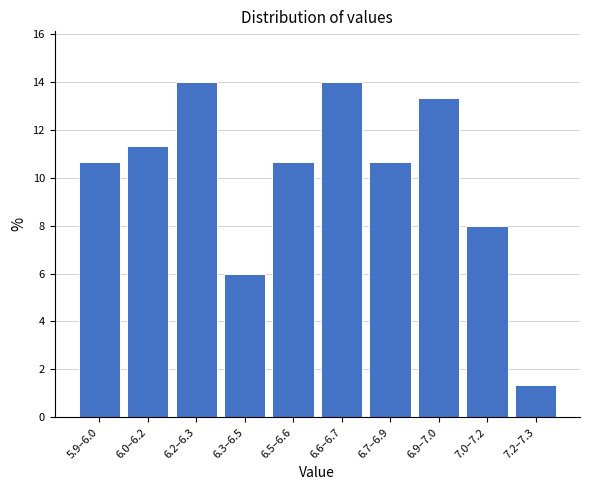

Reading left to right, extract all data points from this chart.

10.7	11.3	14.0	6.0	10.7	14.0	10.7	13.3	8.0	1.3